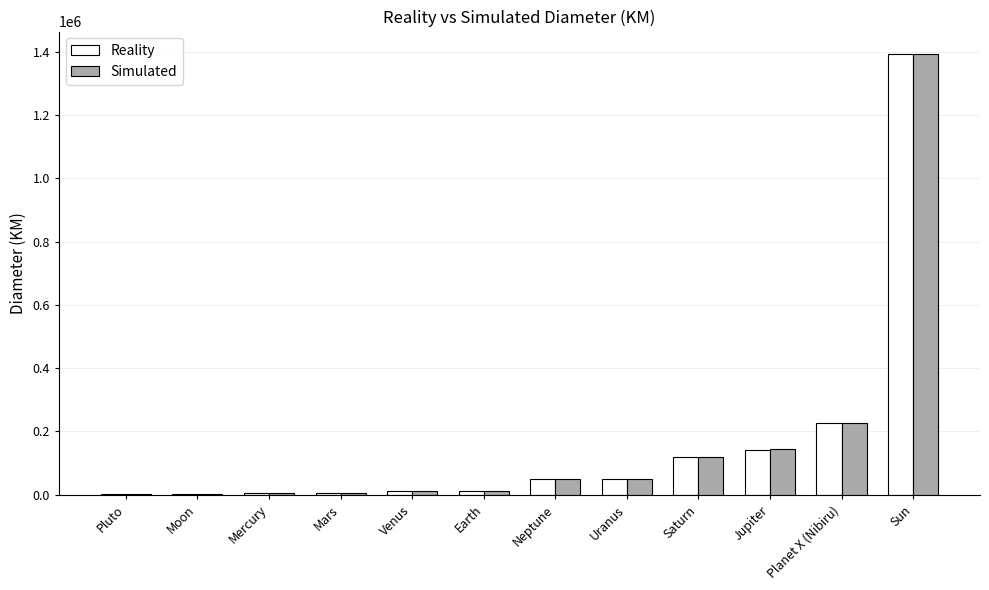

Is the value of Simulated at Earth greater than the value of Reality at Planet X (Nibiru)?

No